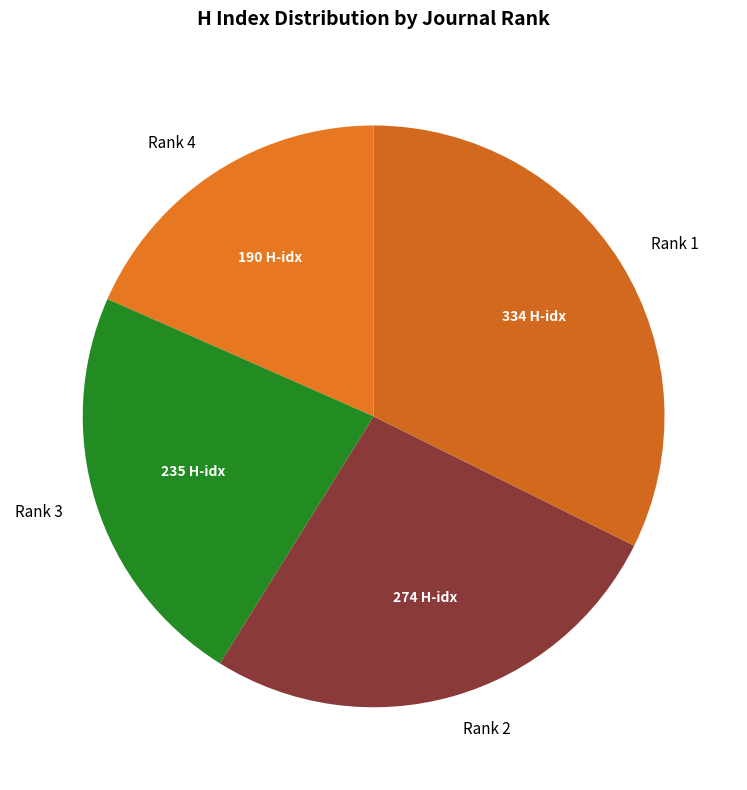

How many slices are in this pie chart?

4